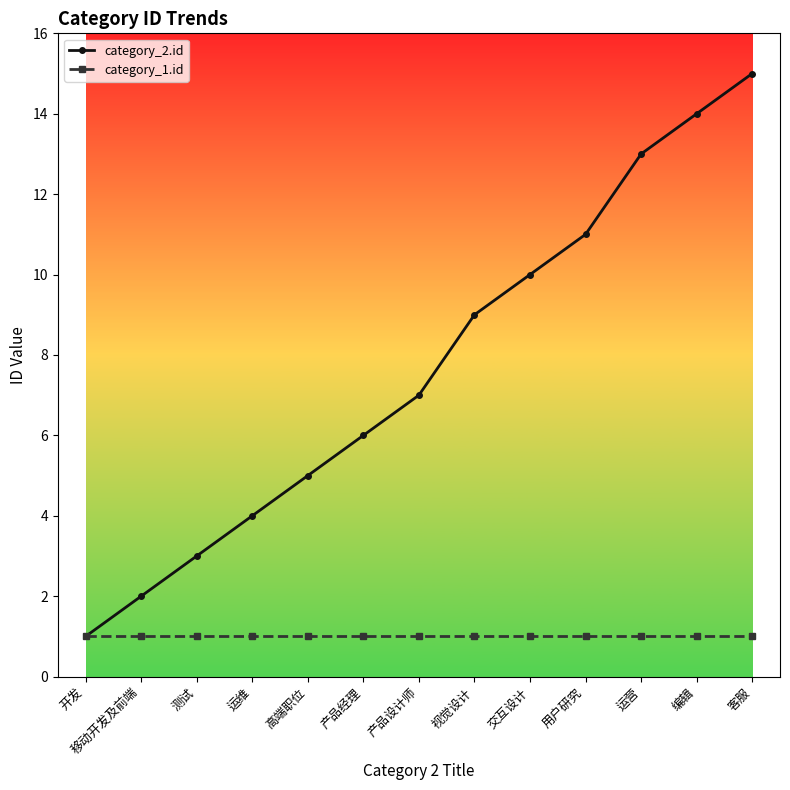

What is the spread (max minus min) of values at 运营?

12